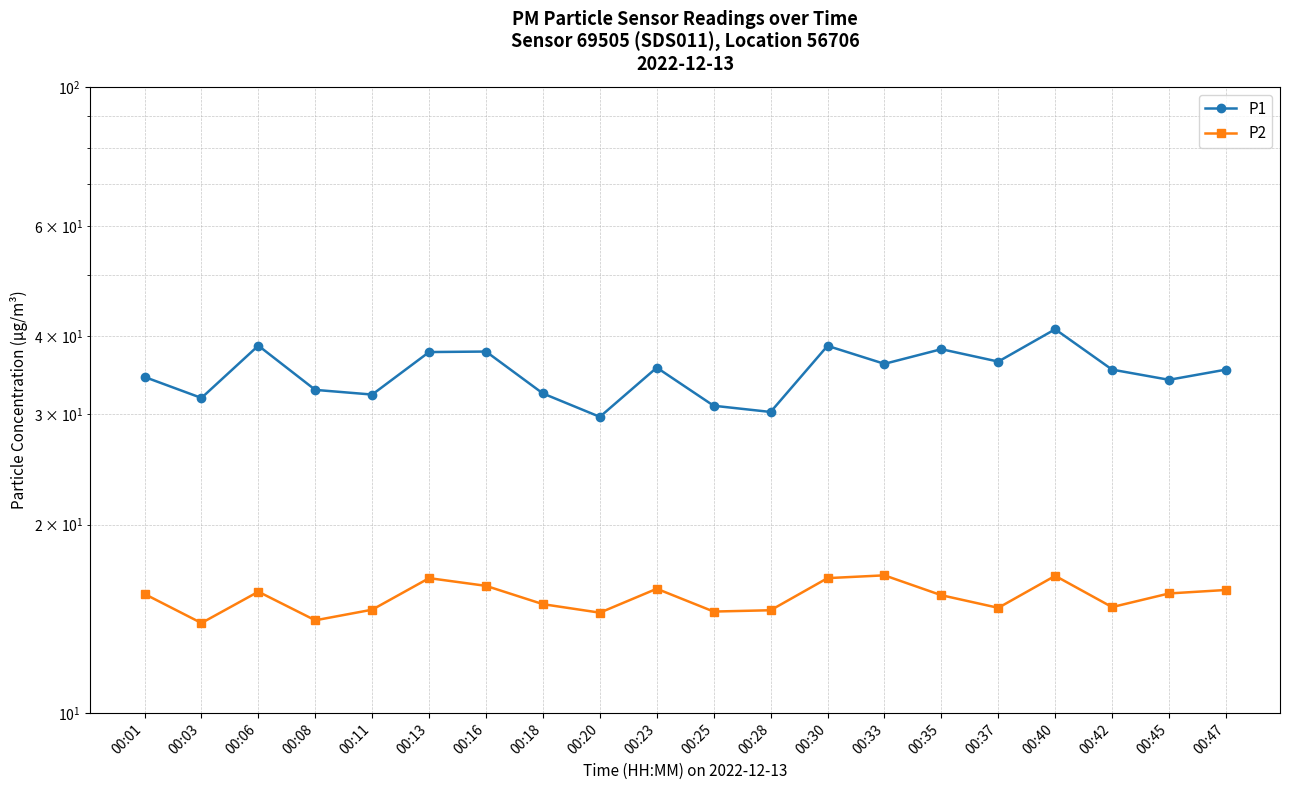

True or false: P1 and P2 intersect in this chart.

False